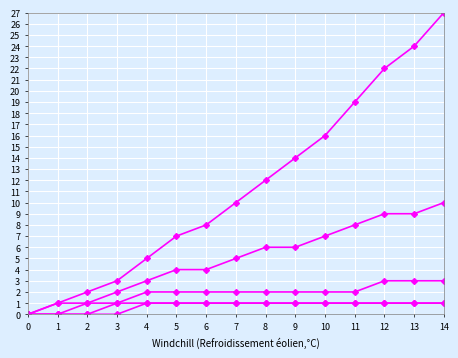

Reading left to right, what are all the values shown in this chart?

Level 1: 0	0	0	0	1	1	1	1	1	1	1	1	1	1	1
Level 2: 0	0	0	1	1	1	1	1	1	1	1	1	1	1	1
Level 3: 0	0	1	1	2	2	2	2	2	2	2	2	3	3	3
Level 4: 0	1	1	2	3	4	4	5	6	6	7	8	9	9	10
Level 5: 0	1	2	3	5	7	8	10	12	14	16	19	22	24	27